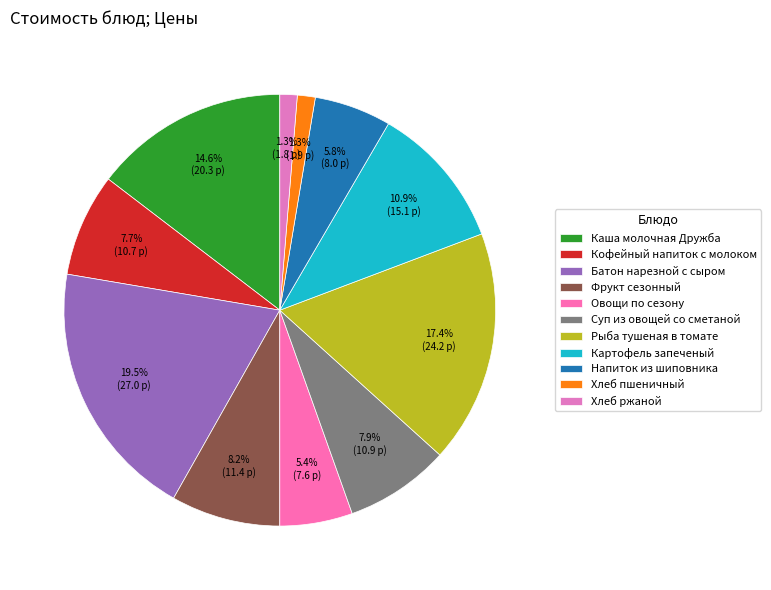

What is the total percentage of Хлеб ржаной and Рыба тушеная в томате?

18.7%